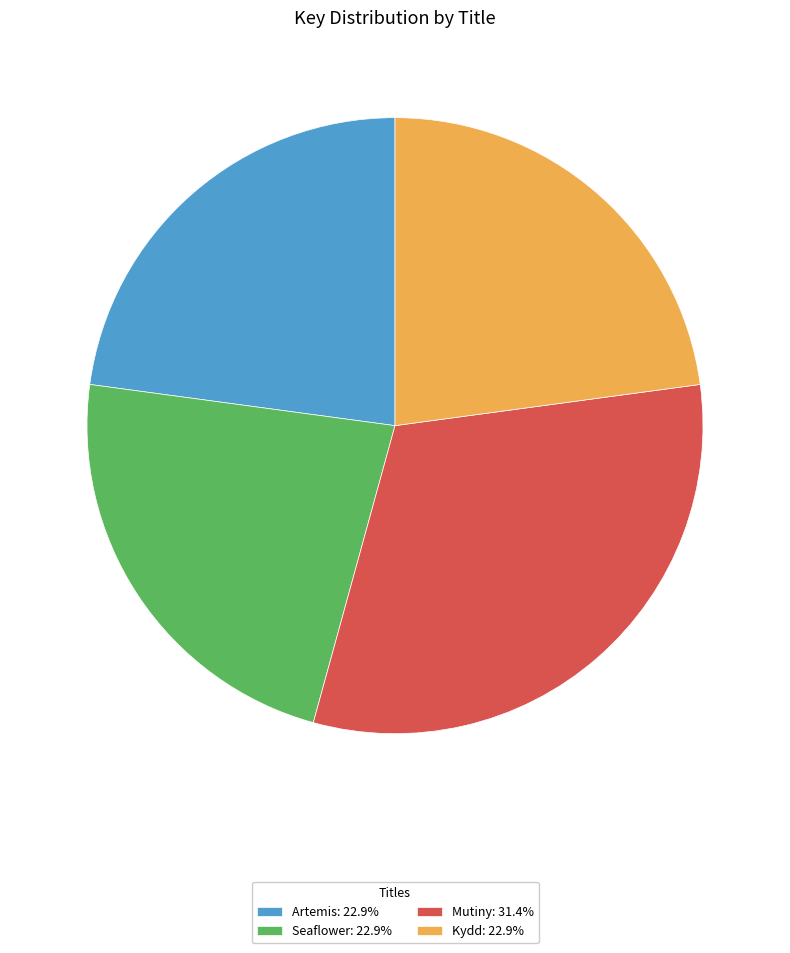

What is the ratio of the value at Artemis: 22.9% to the value at Seaflower: 22.9%?

1.0